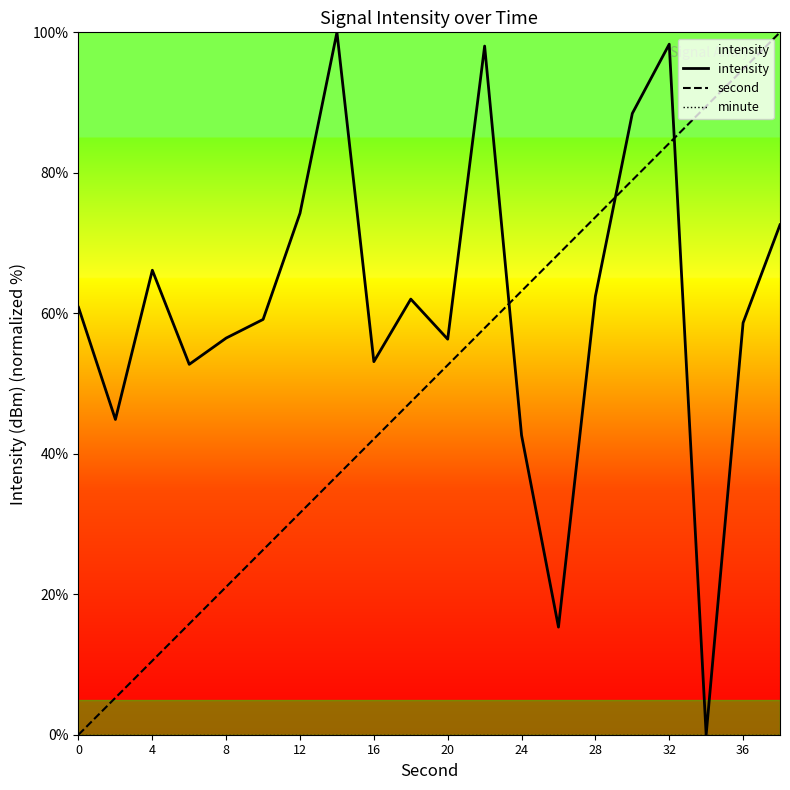

What is the highest value of the second series?

100.0